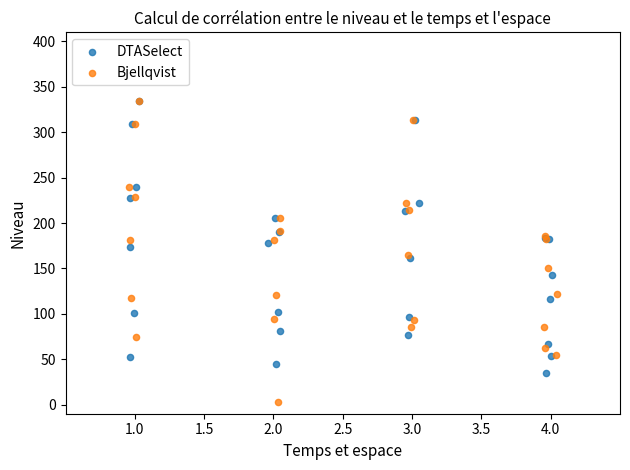

Which series has the largest Y range (max minus min)?

Bjellqvist